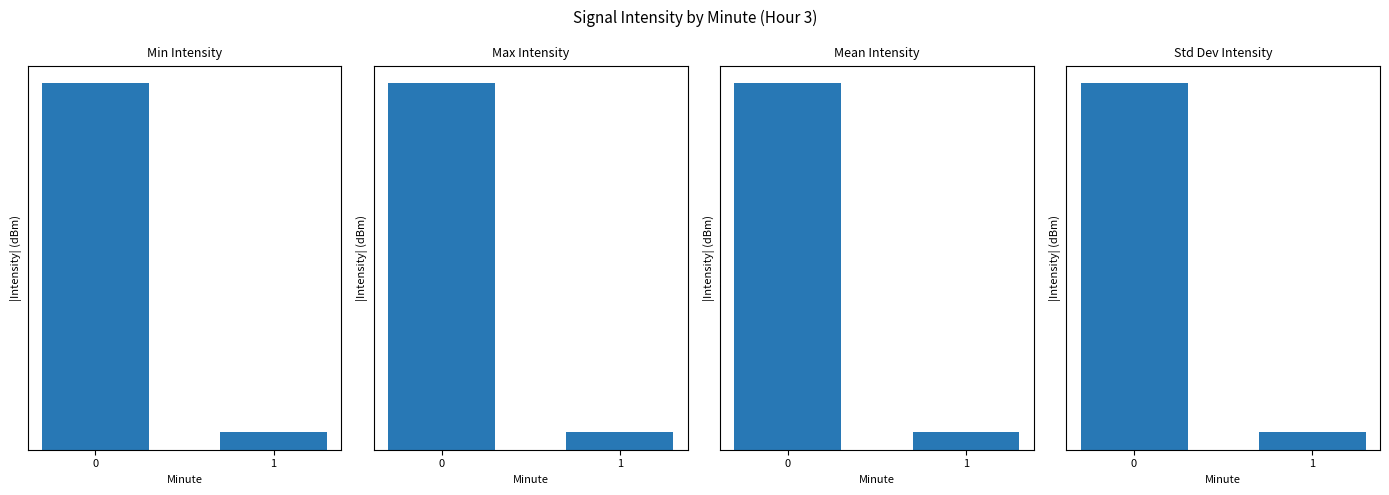

What is the greatest value displayed?

149.6